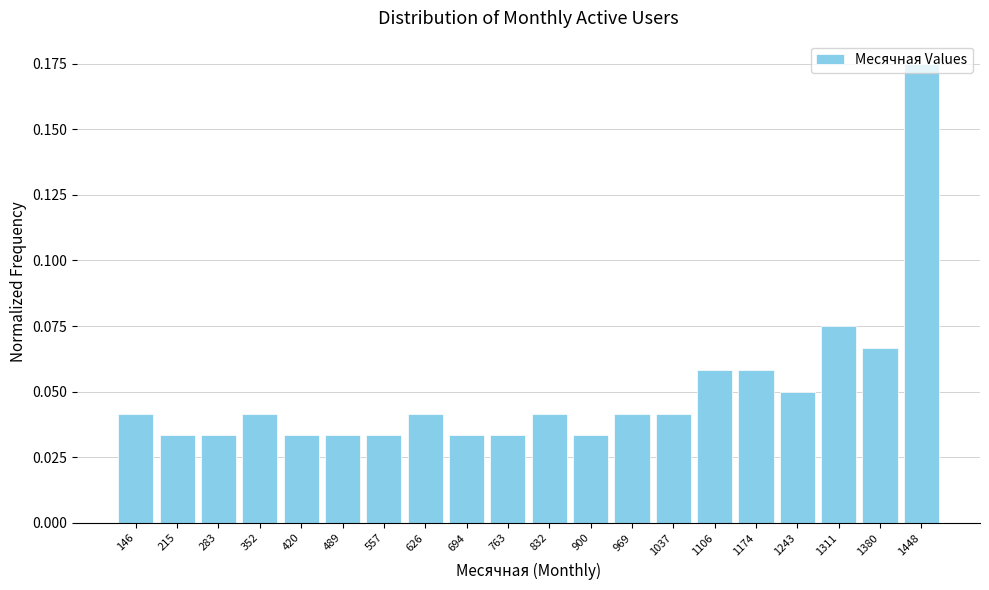

At which category does the chart reach its peak across all series?

1448